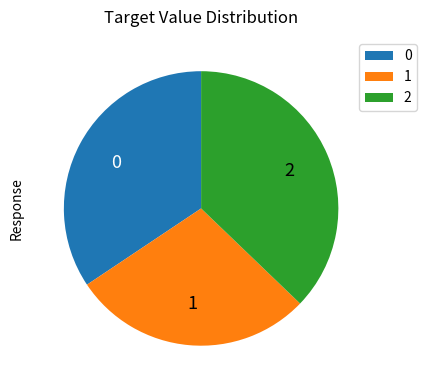

Do 1 and 0 together represent more than half of the pie?

Yes